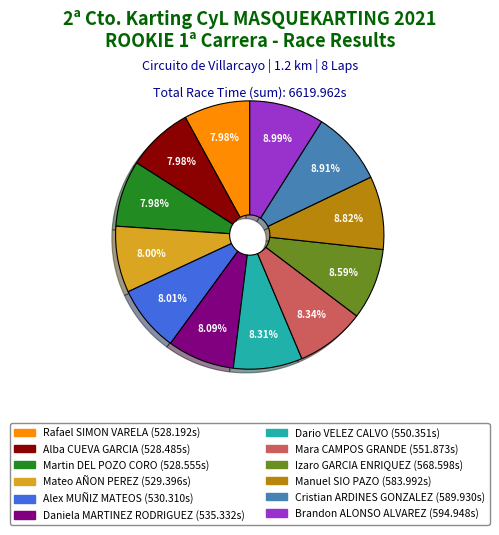

What percentage is the Brandon ALONSO ALVAREZ slice, to the nearest percent?

9%